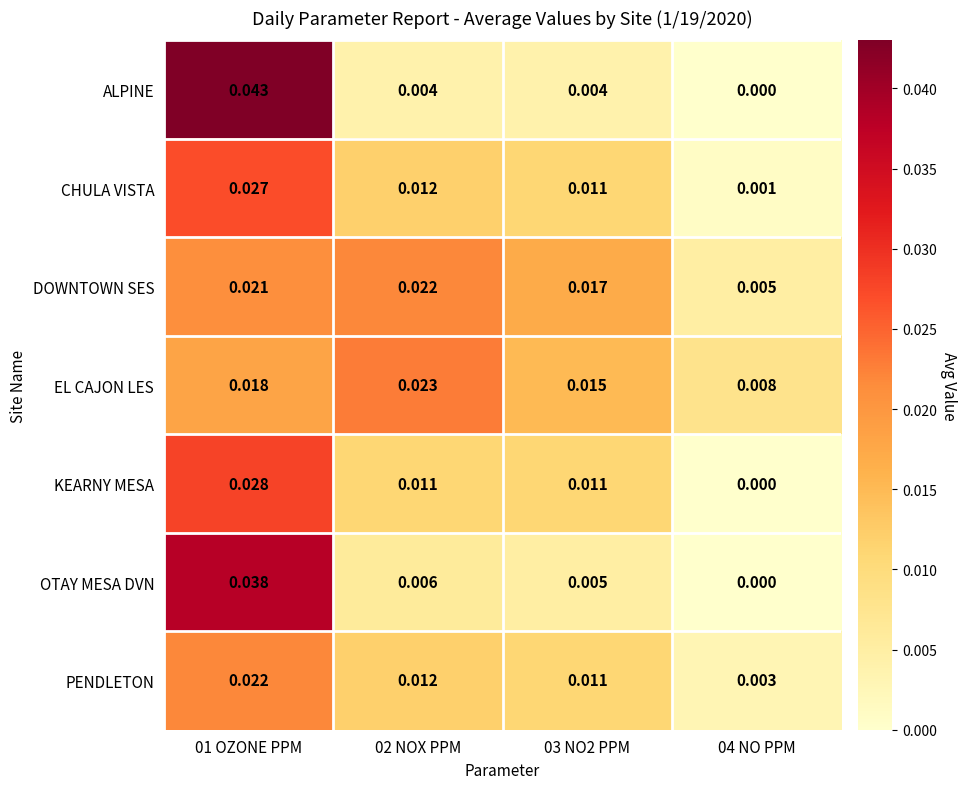

Which series has the largest total across all categories?

DOWNTOWN SES